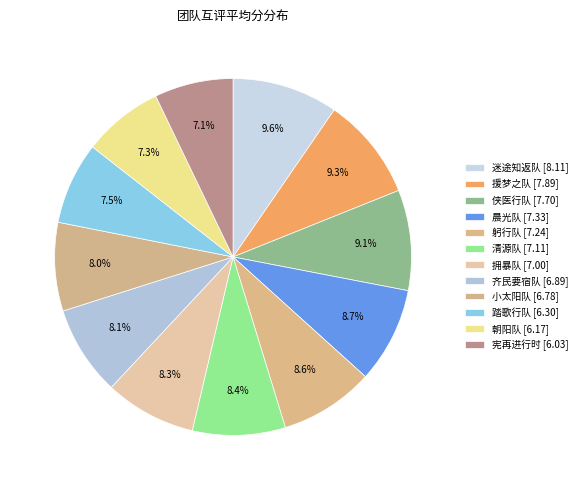

The 小太阳队 slice represents 2% of the pie. True or false?

False